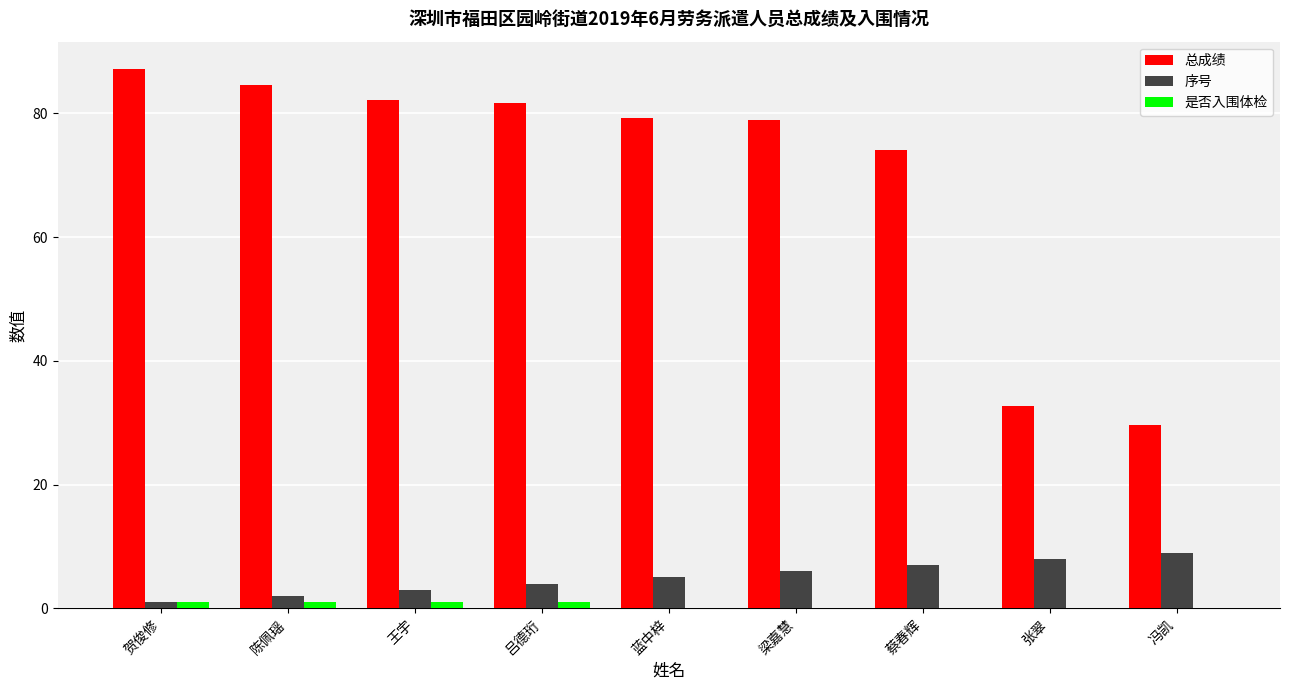

Which series has the largest total across all categories?

总成绩